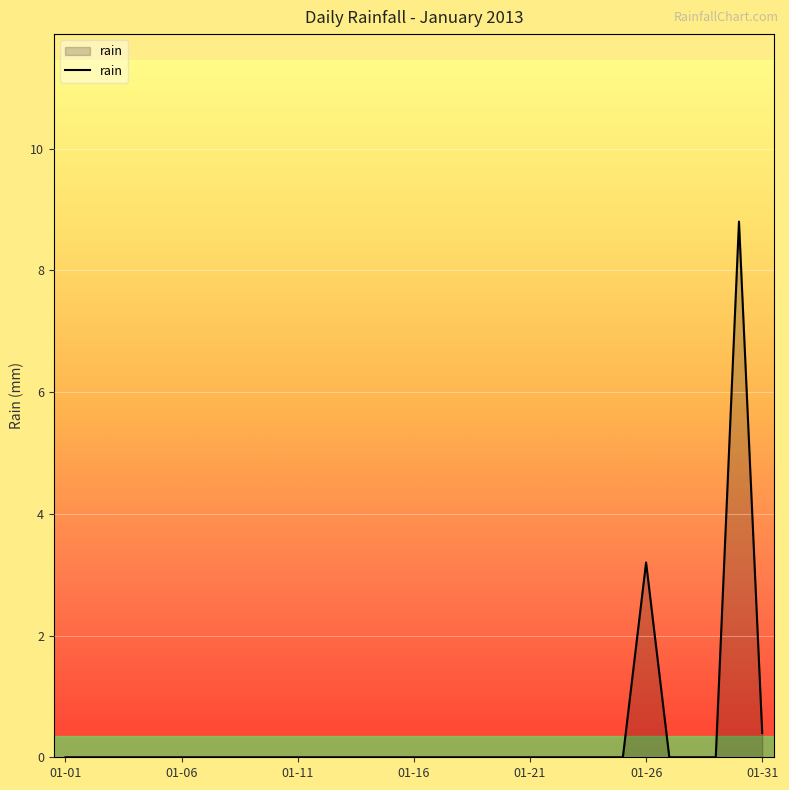

What is the difference between the maximum and minimum values?

8.8